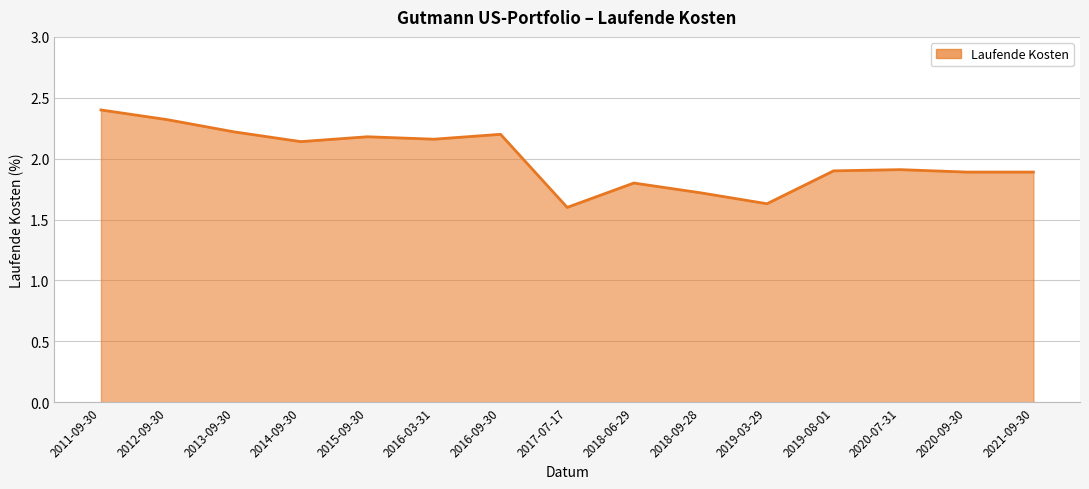

Where is the first local minimum?

2014-09-30